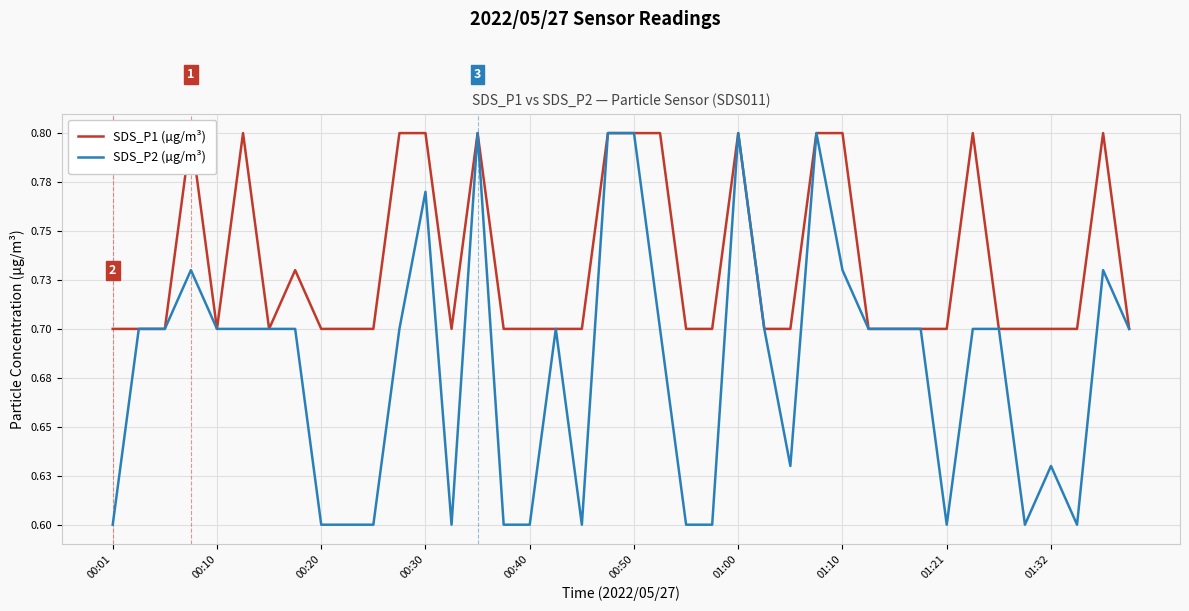

Is this an area chart (filled region under the line)?

No